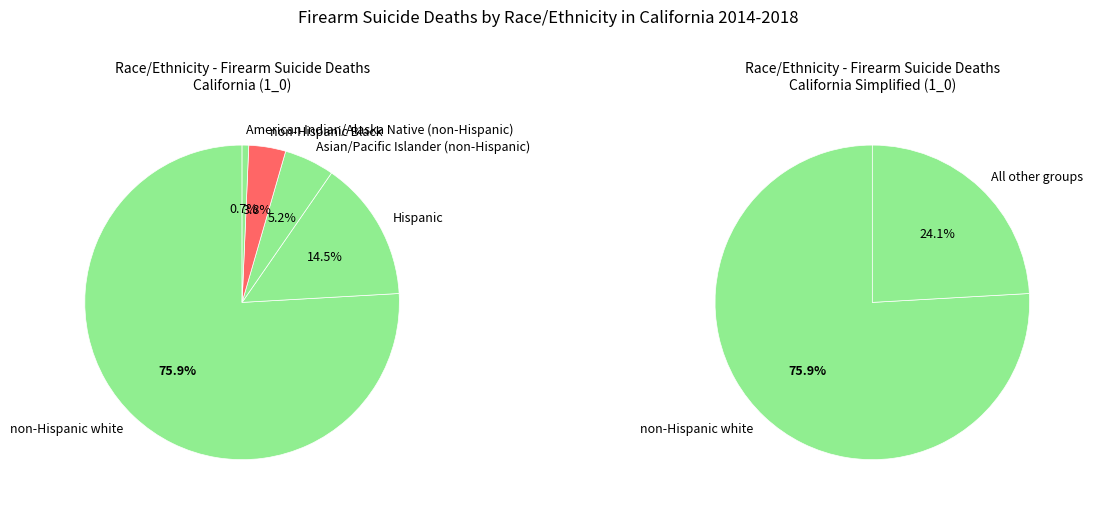

Which slice is the smallest?

American Indian/Alaska Native (non-Hispanic)